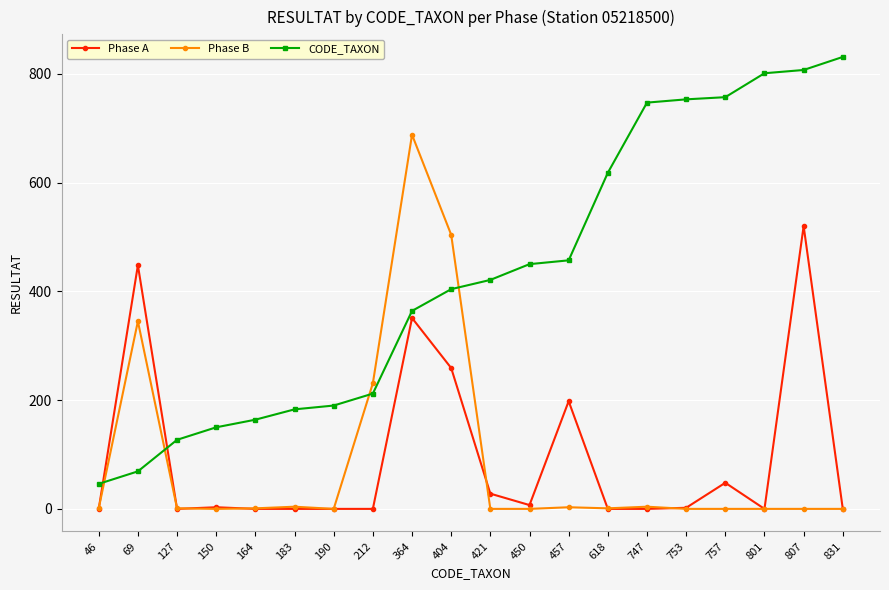

Which series ends up on top after the final intersection of CODE_TAXON and Phase B?

CODE_TAXON